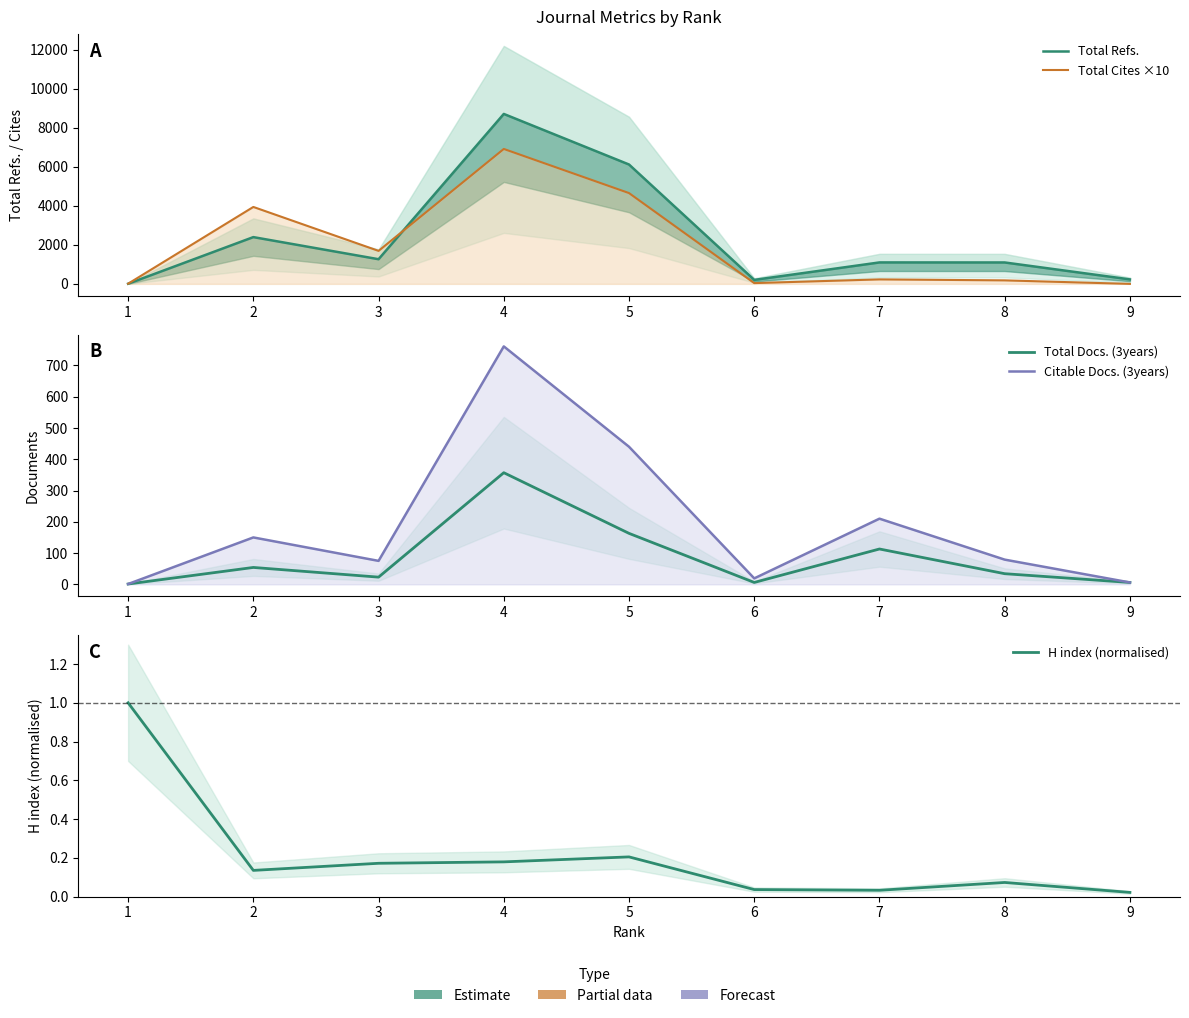

Which series has the widest spread of values?

Total Refs.